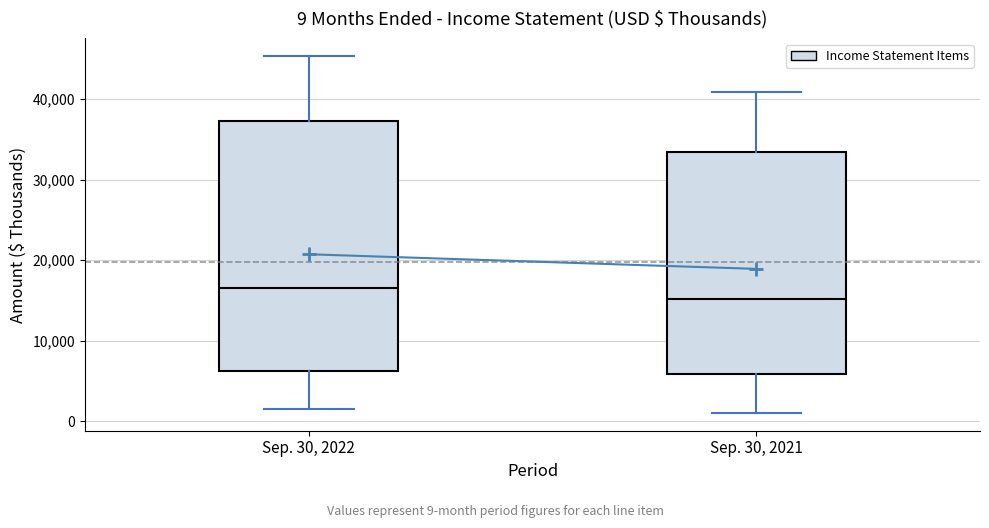

Which box's median line is the lowest?

Sep. 30, 2021